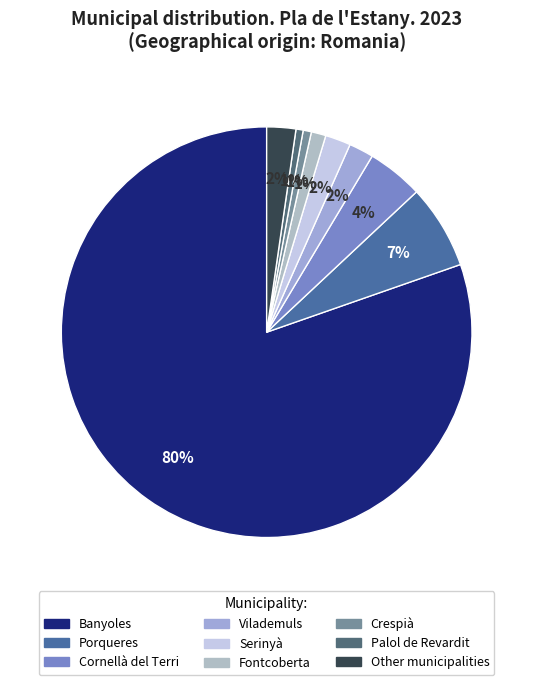

Rank the categories by value from lowest to highest.

Palol de Revardit, Crespià, Fontcoberta, Vilademuls, Serinyà, Other municipalities, Cornellà del Terri, Porqueres, Banyoles